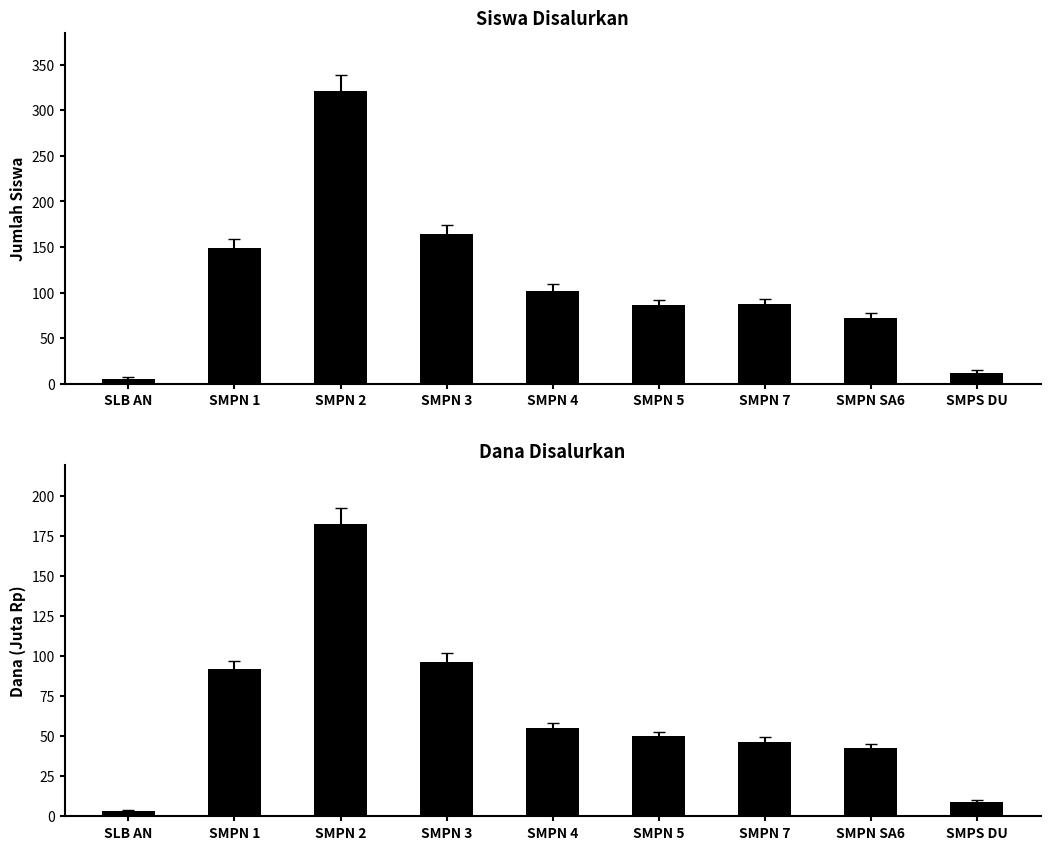

At how many categories does at least one series exceed 66?

7